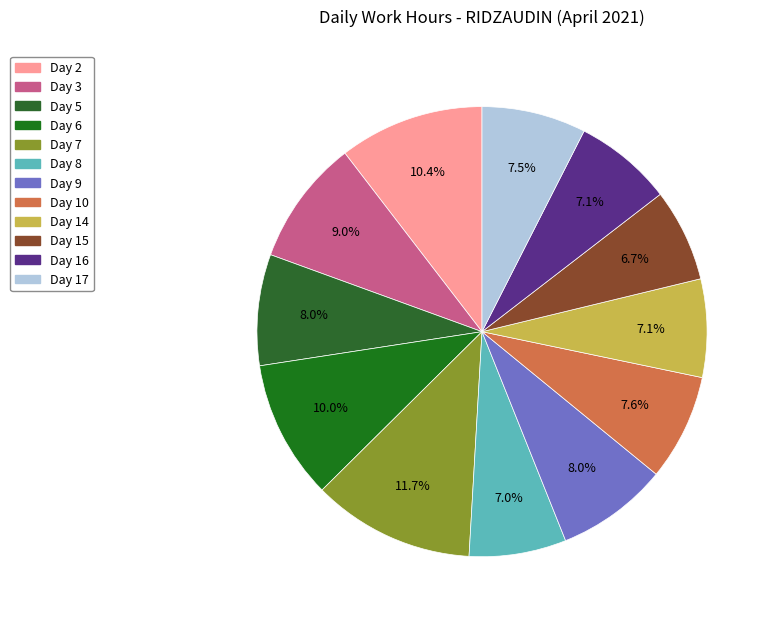

How many segments does this pie chart have?

12